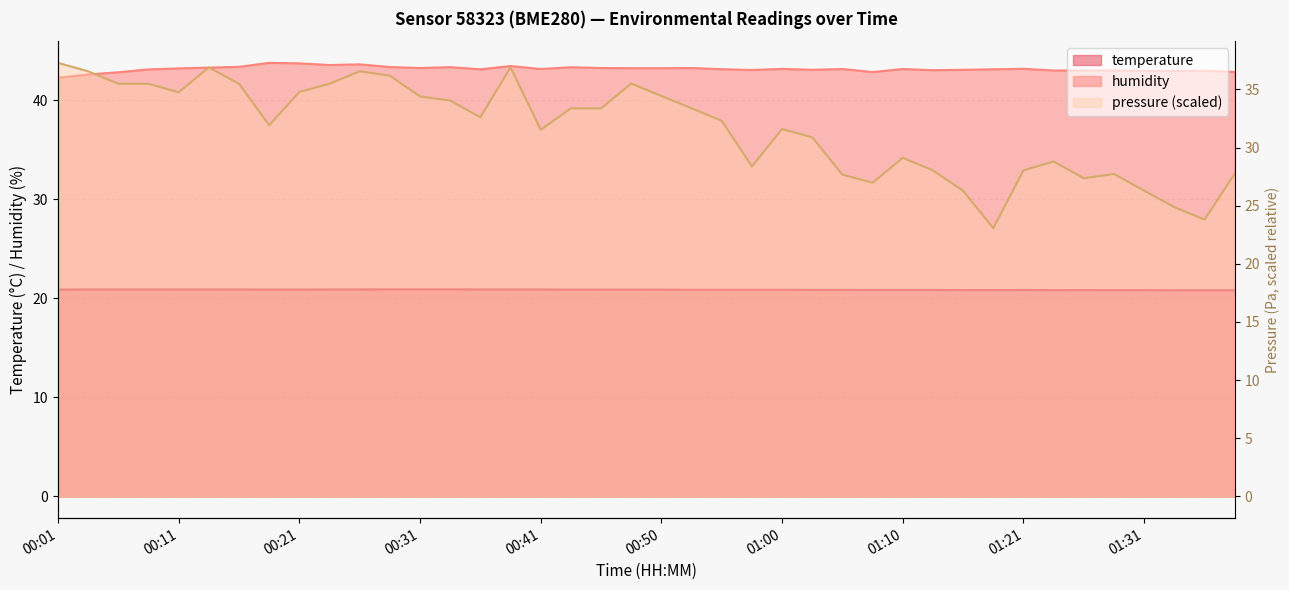

What is the sum of the pressure_kPa values at 01:05 and 00:16?

63.1